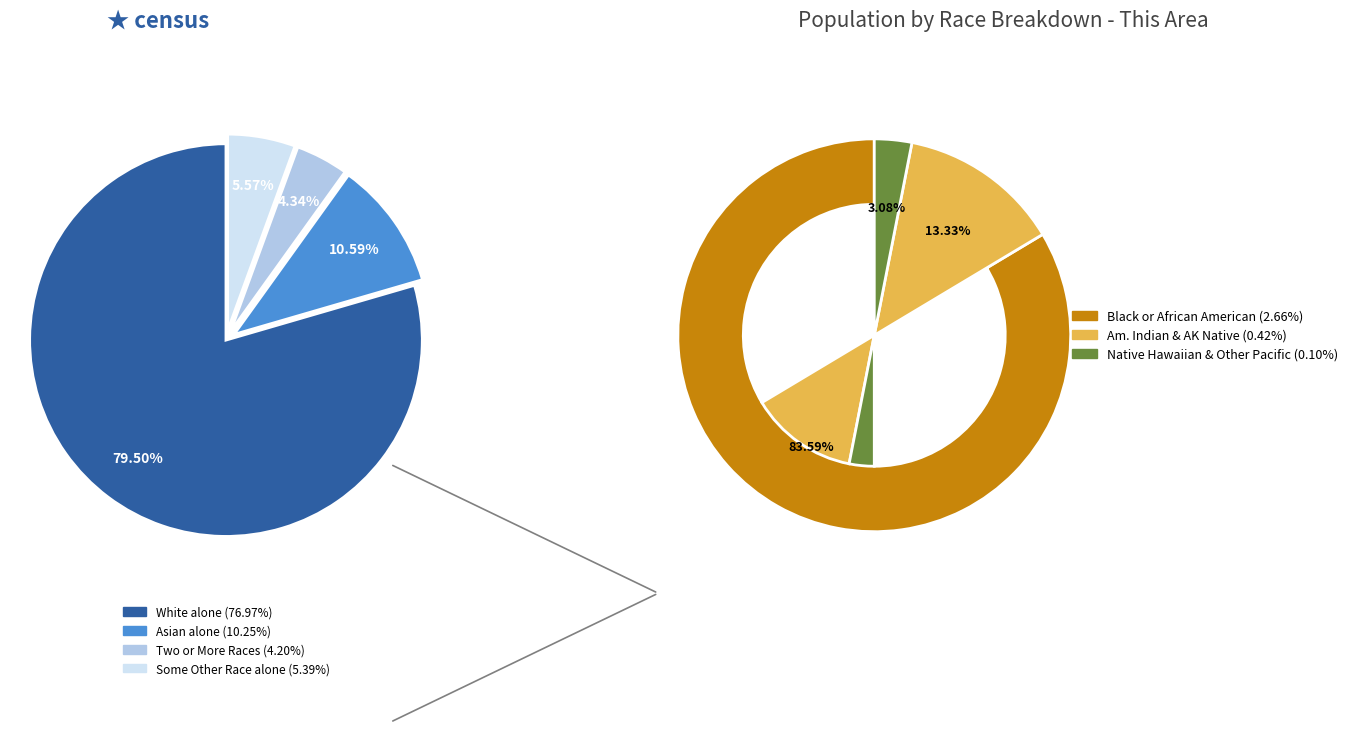

Combined, do Two or More Races and Some Other Race alone account for over 50%?

No